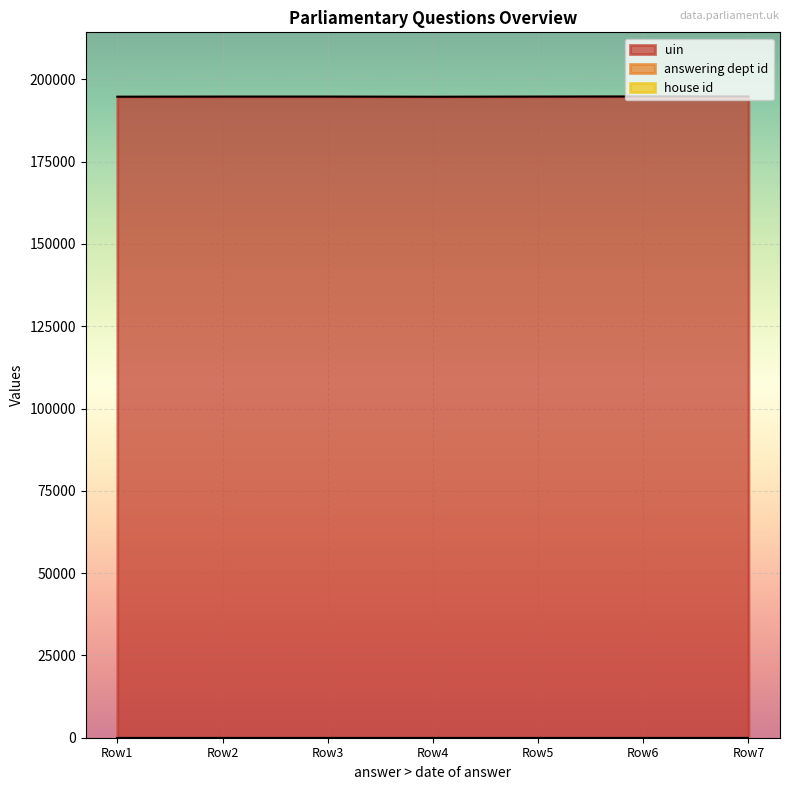

In uin, how many points are higher than both neighbors (excluding endpoints)?

1